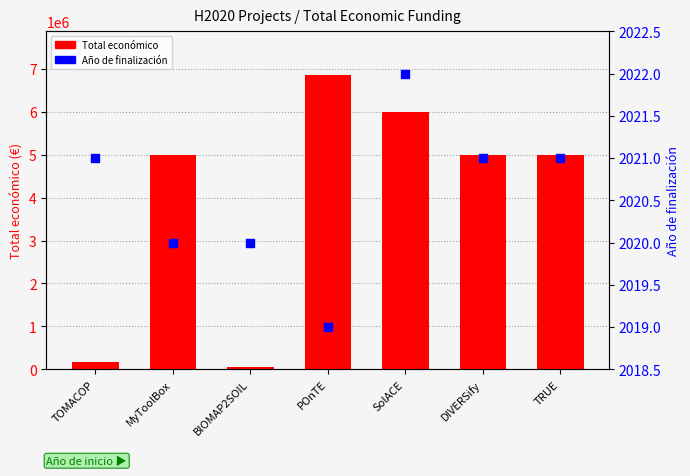

Which series has the largest Y range (max minus min)?

Total económico